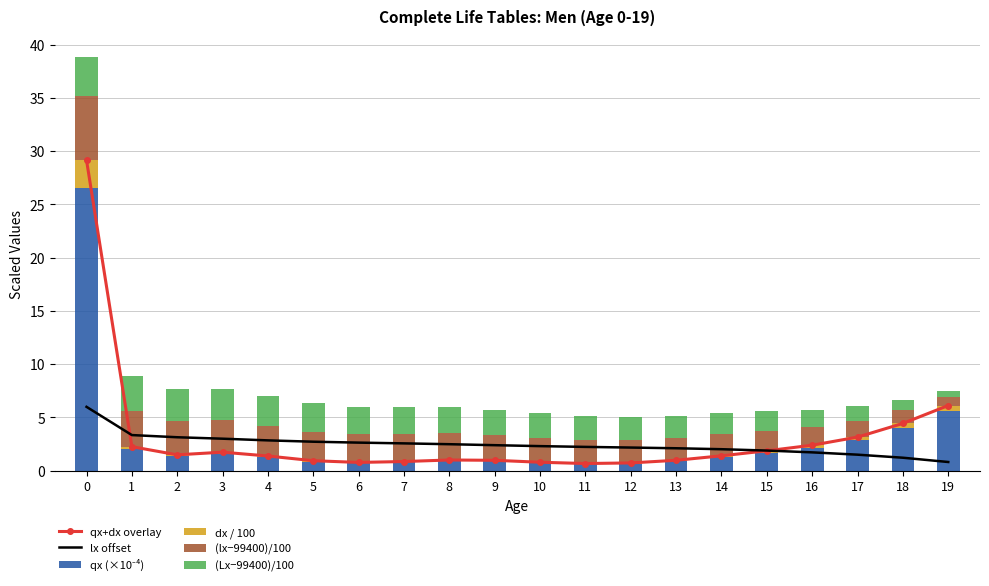

Does the chart contain any negative values?

No